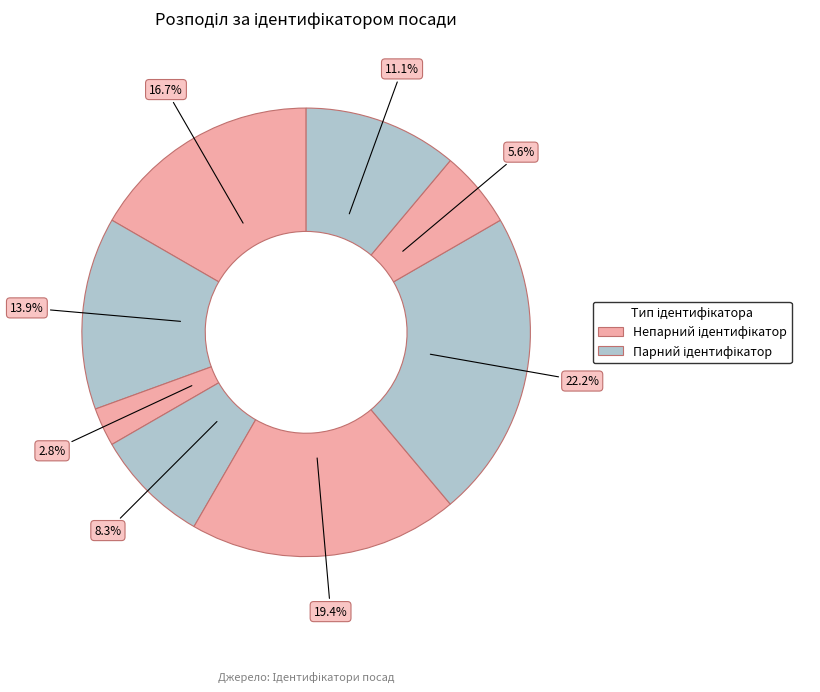

How many segments does this pie chart have?

8